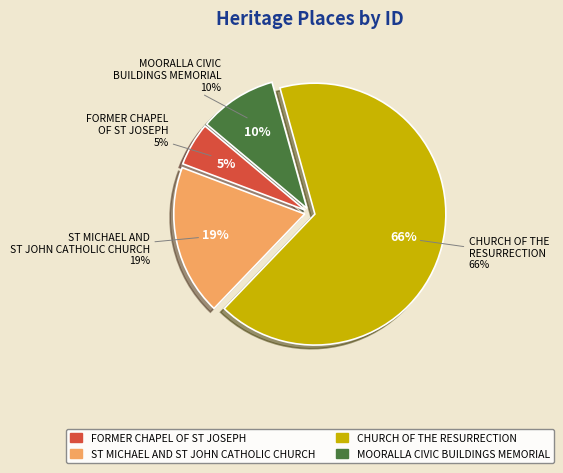

Which category has the biggest portion of the pie?

CHURCH OF THE RESURRECTION